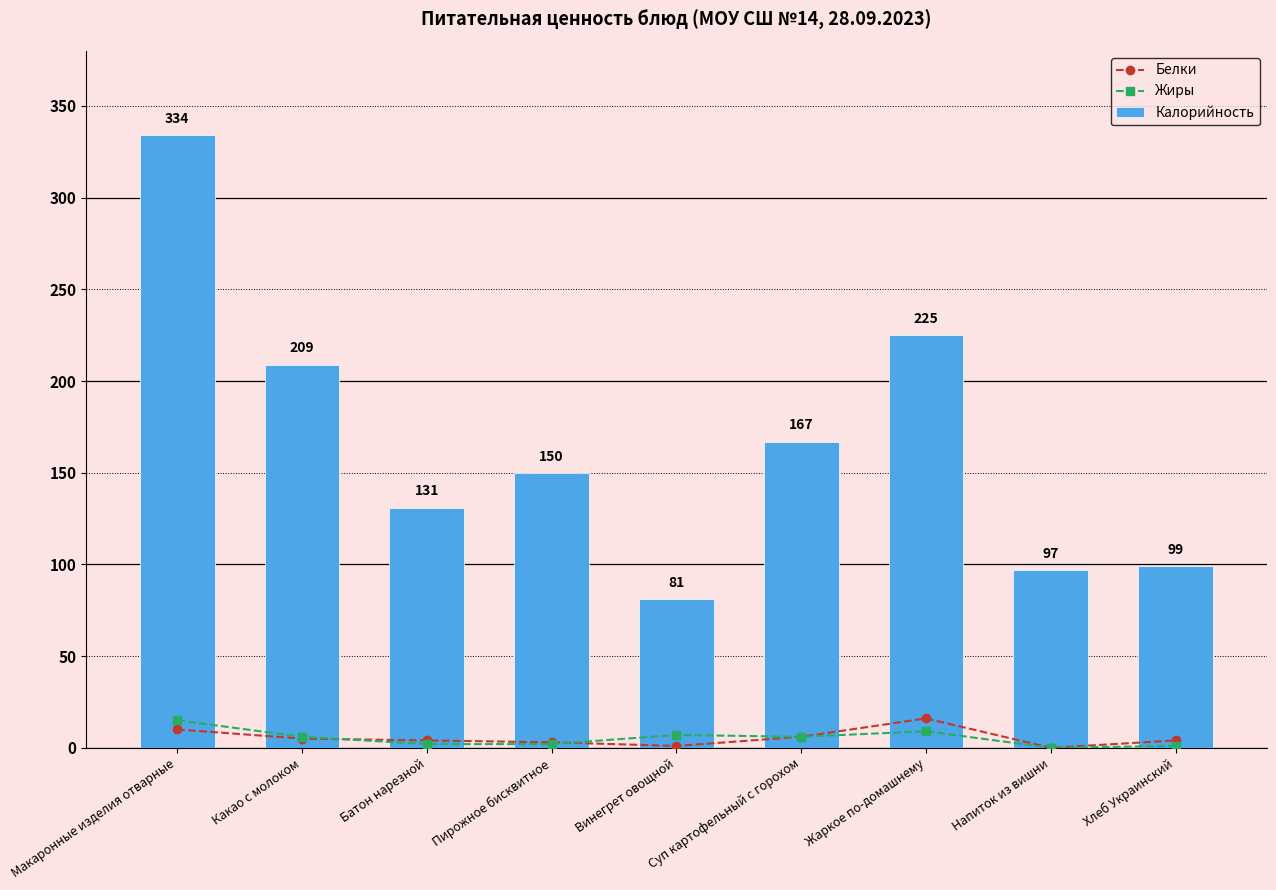

Reading right to left, list all the values displayed in this chart.

Белки: 4	0	16	6	1	3	4	5	10
Жиры: 1	0	9	6	7	2	2	6	15
Калорийность: 99	97	225	167	81	150	131	209	334